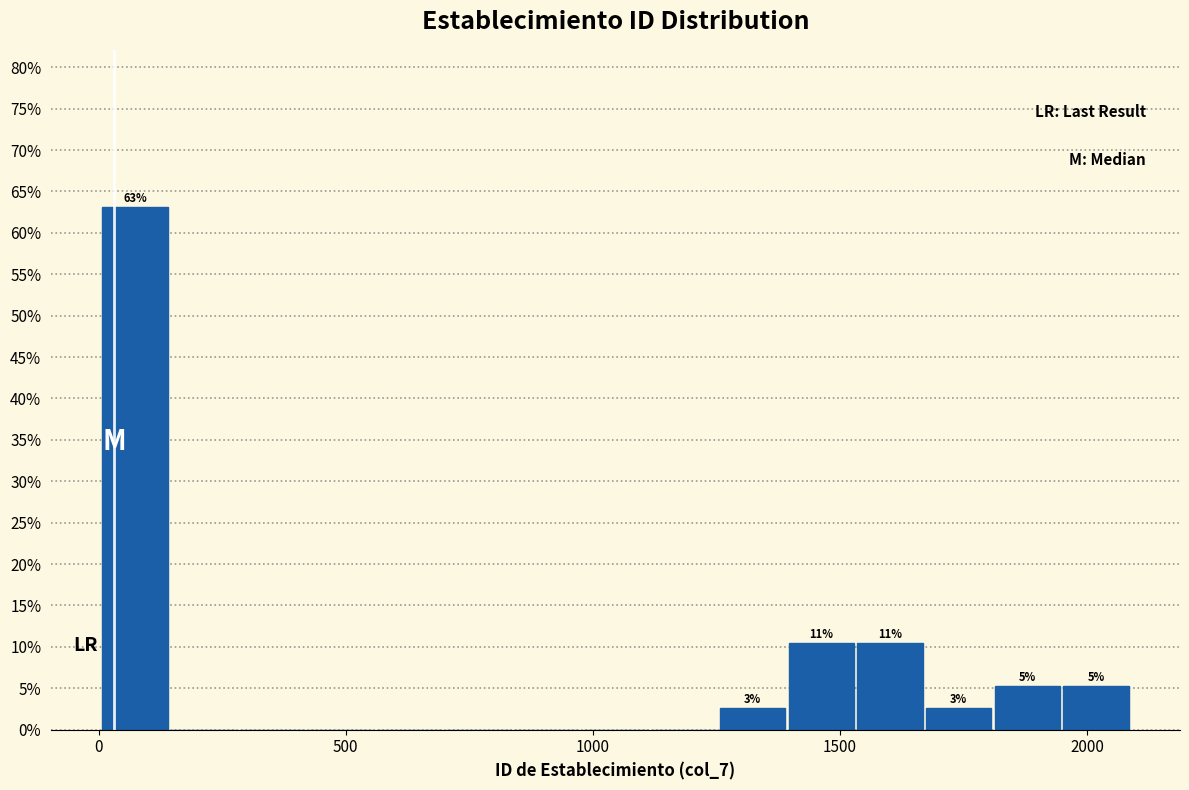

Around what value on the x-axis is the tallest bar? Give the approximate position of its centre, as read against the axis.

50